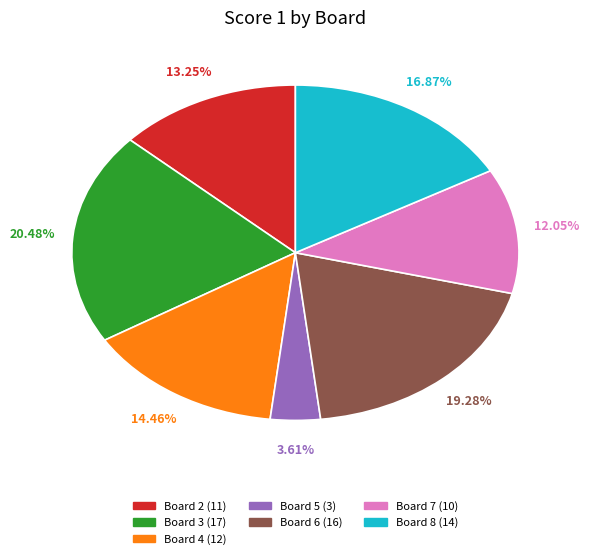

How many slices are in this pie chart?

7